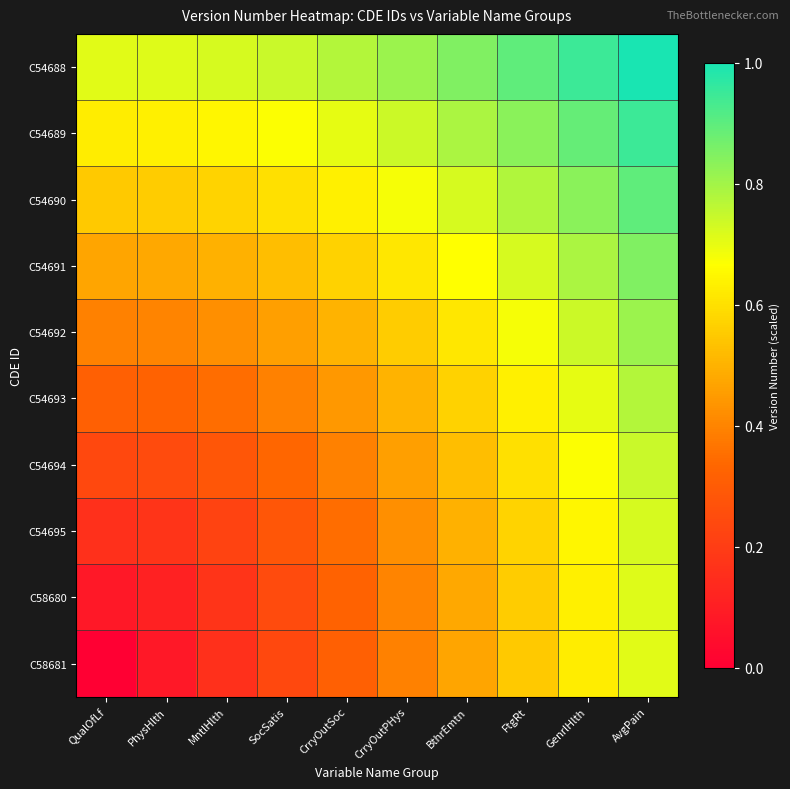

At how many categories does at least one series exceed 0?

10